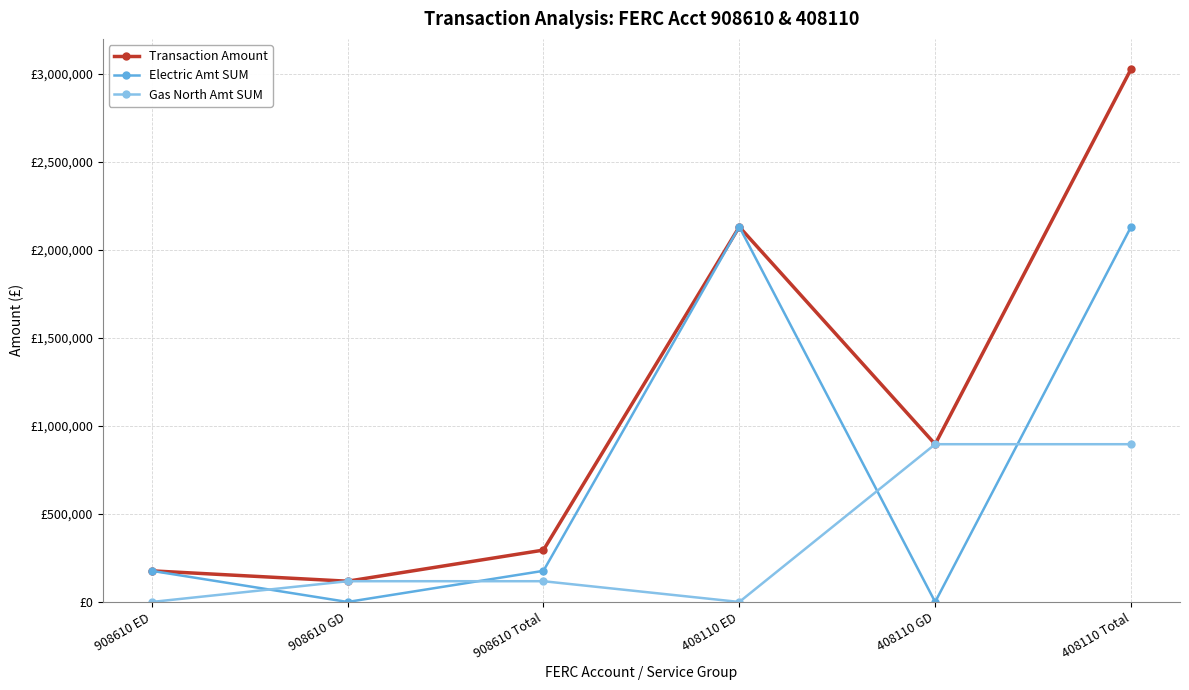

What are all the series names shown in the legend?

Transaction Amount, Electric Amt SUM, Gas North Amt SUM